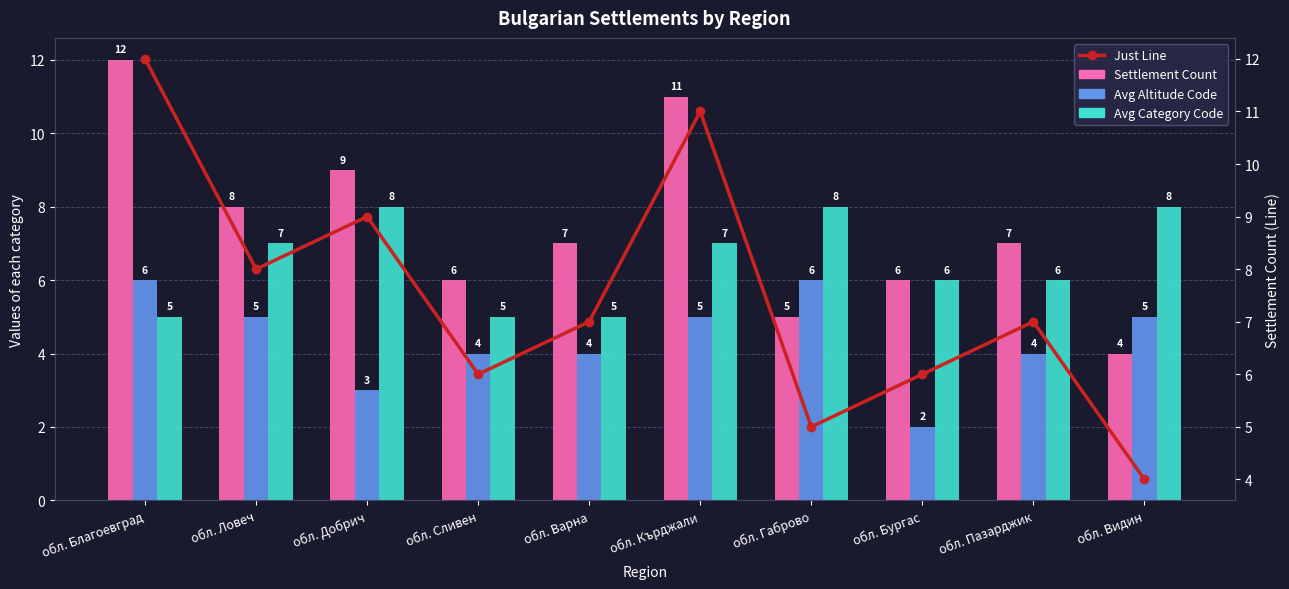

Count the Avg Category Code values in the range 5 to 8.

10